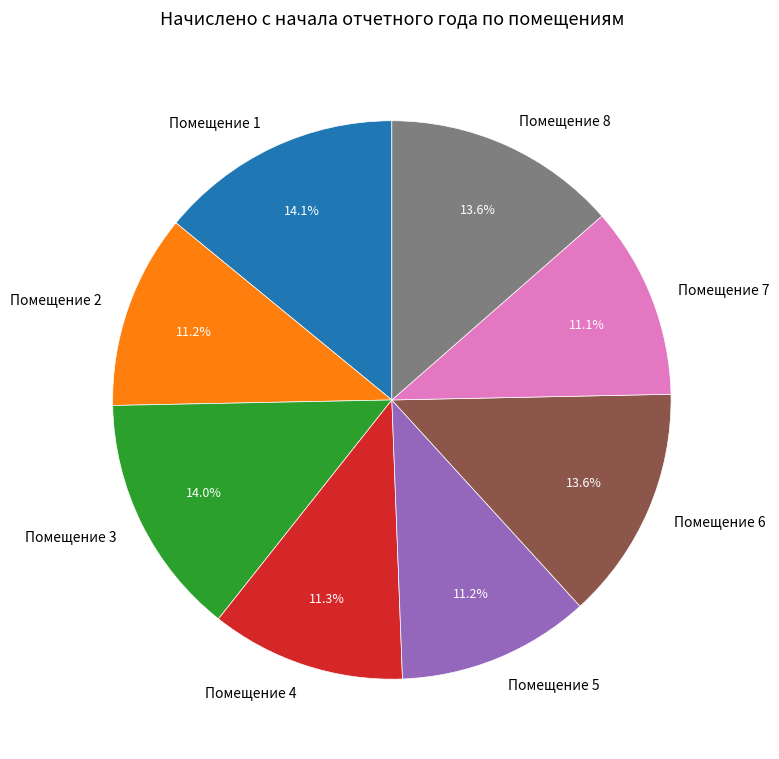

Count the number of slices in the pie.

8